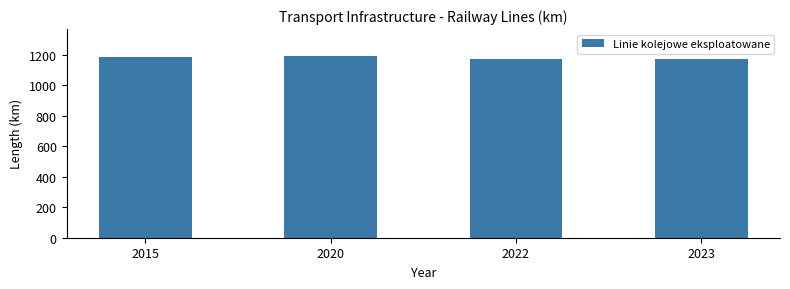

What is the maximum value shown in the chart?

1189